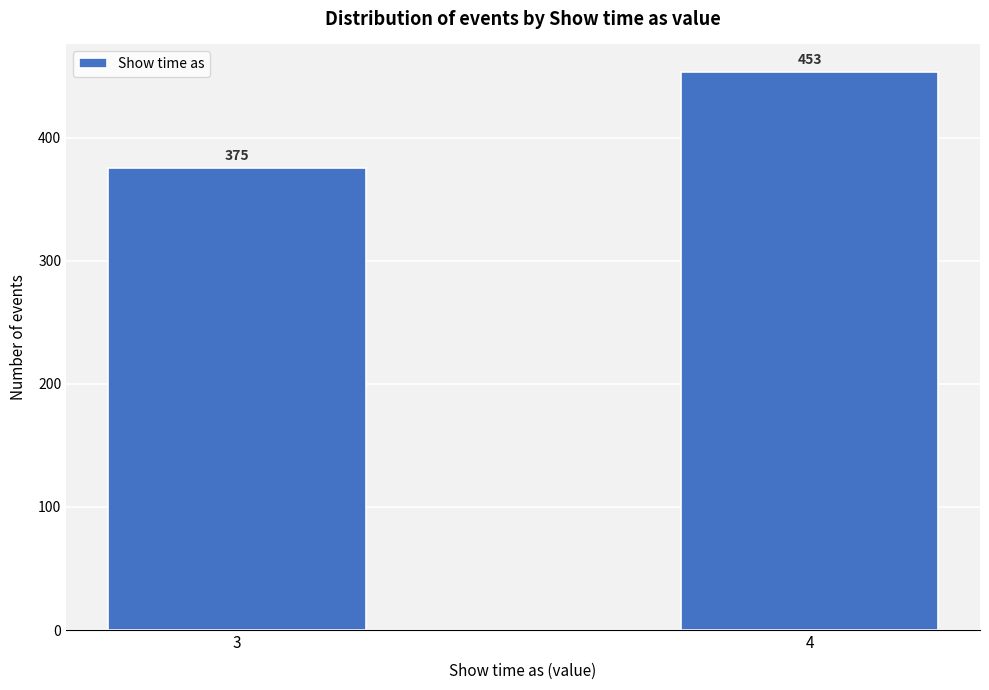

Reading right to left, transcribe all the data shown in this chart.

4=453	3=375